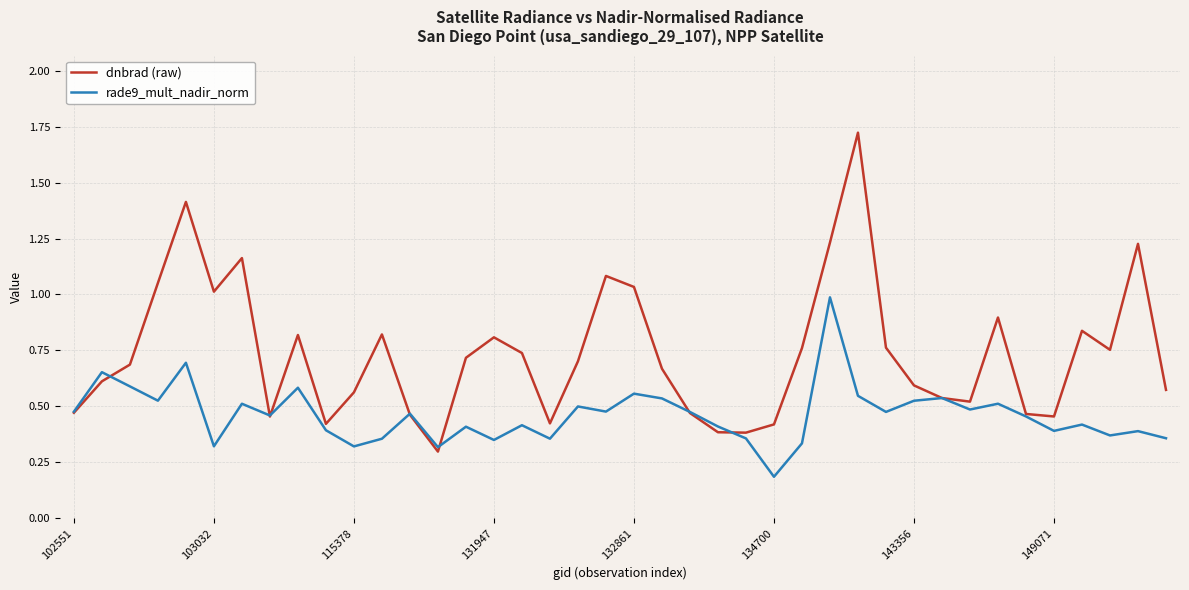

Which series has the largest total across all categories?

dnbrad (raw)